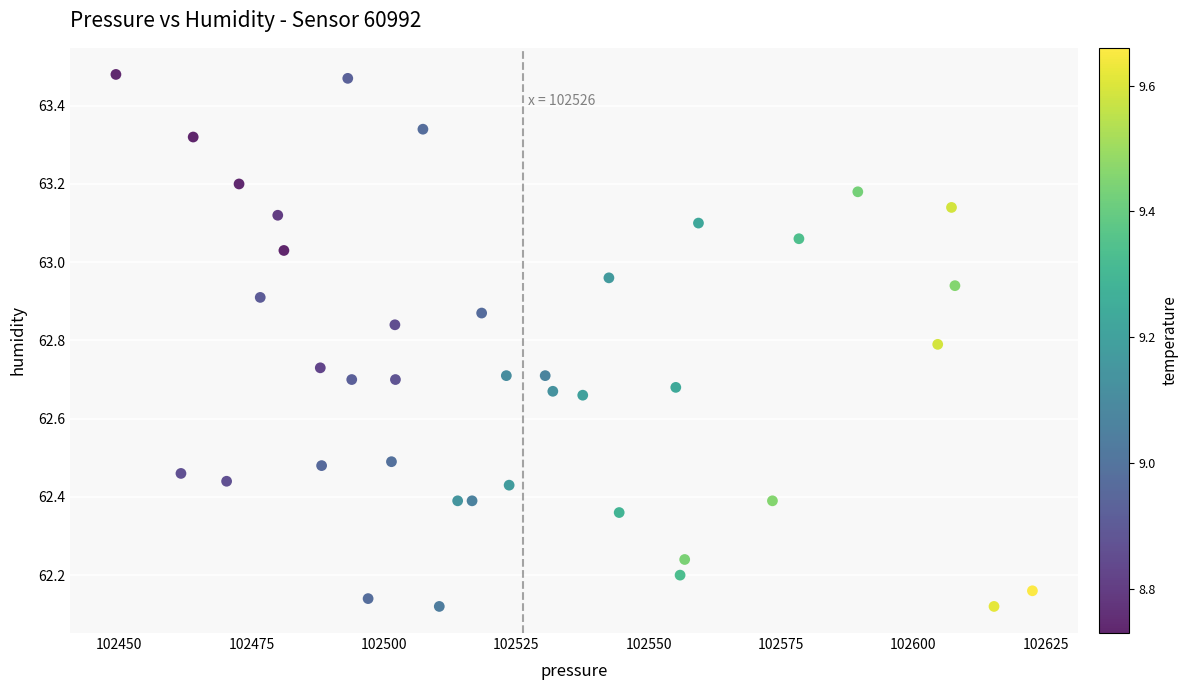

What is the range of Y values (max minus min)?

1.4